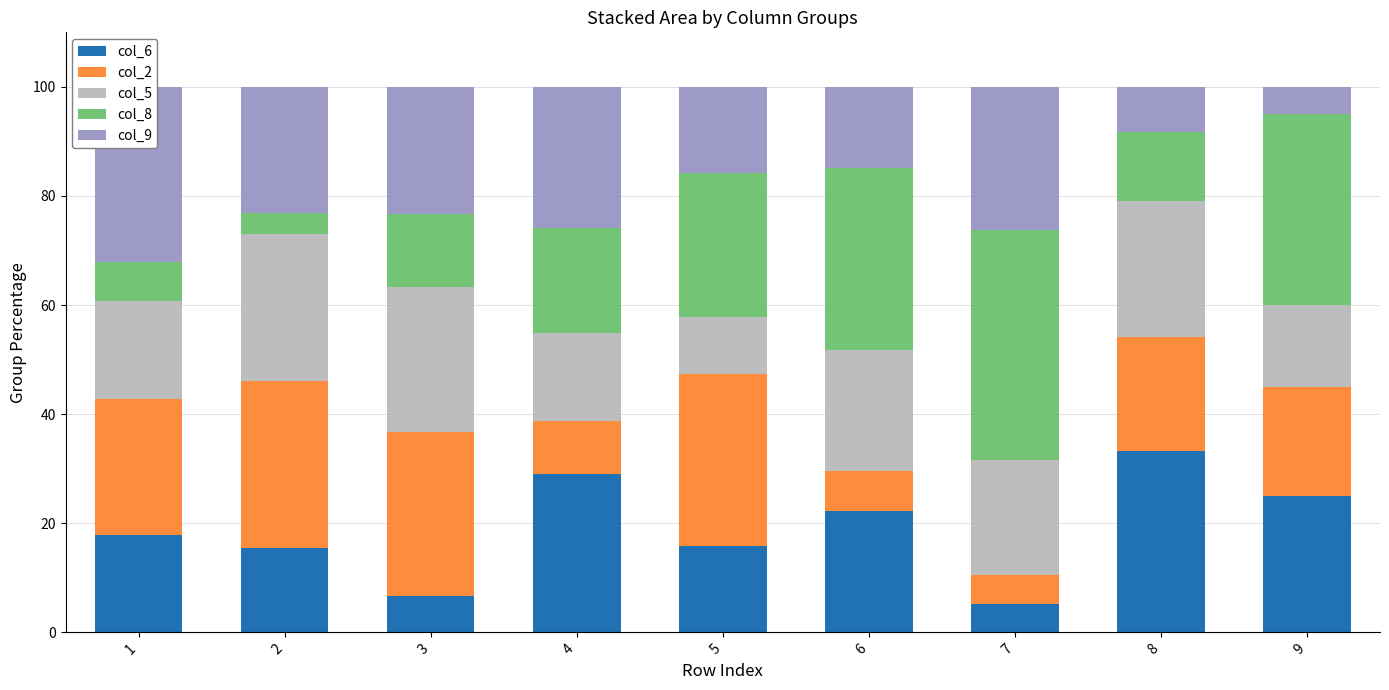

At which label is col_2 closest to 18?

9